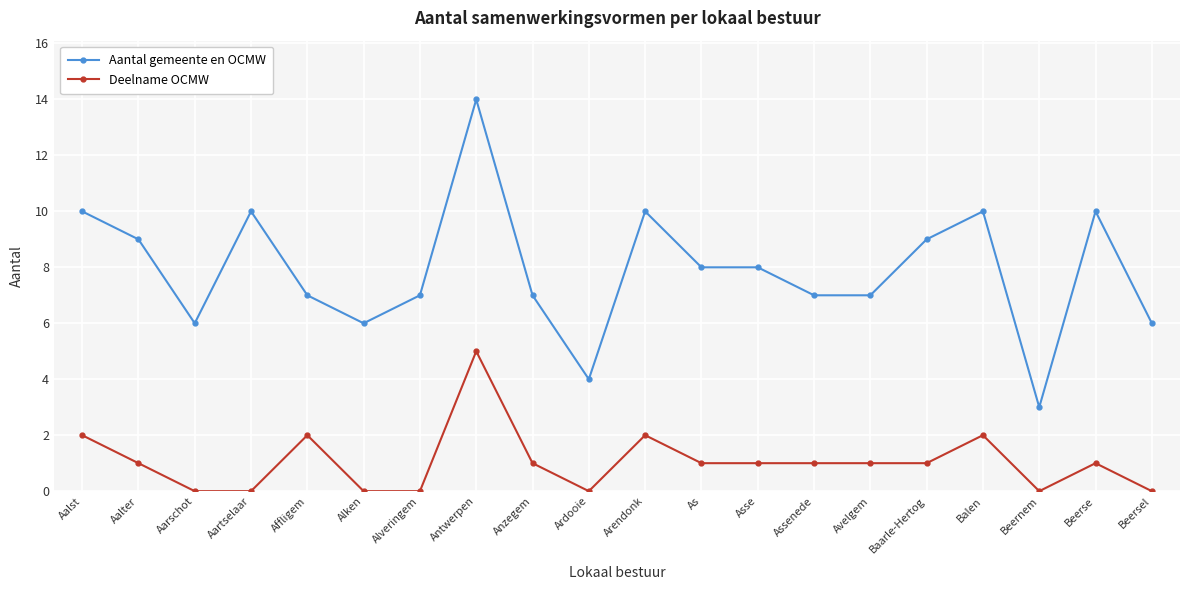

Which series has the widest spread of values?

Aantal gemeente en OCMW